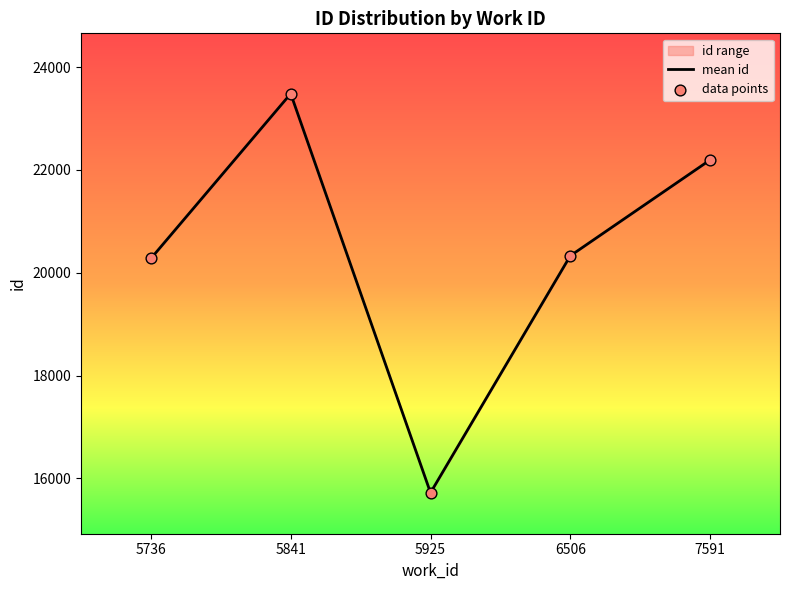

At which category is the sum across all series the highest?

5841